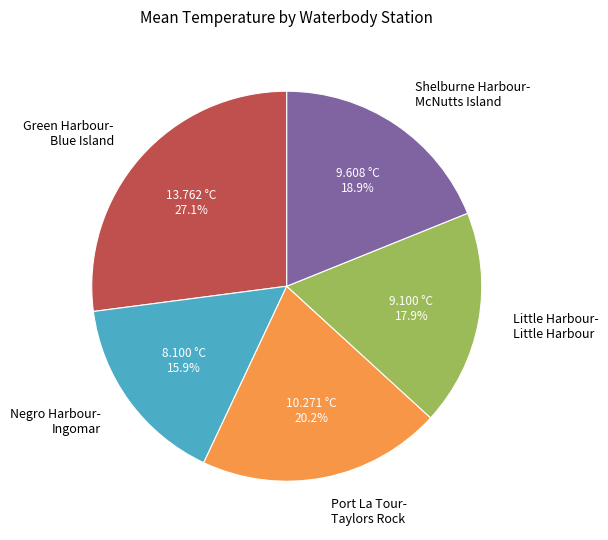

Combined, what portion of the pie is Green Harbour- Blue Island and Negro Harbour- Ingomar?

43.0%